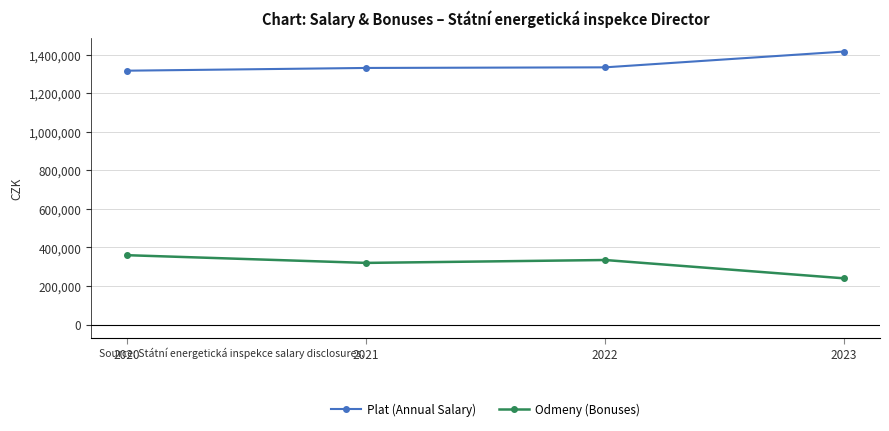

At which category does the chart reach its peak across all series?

2023